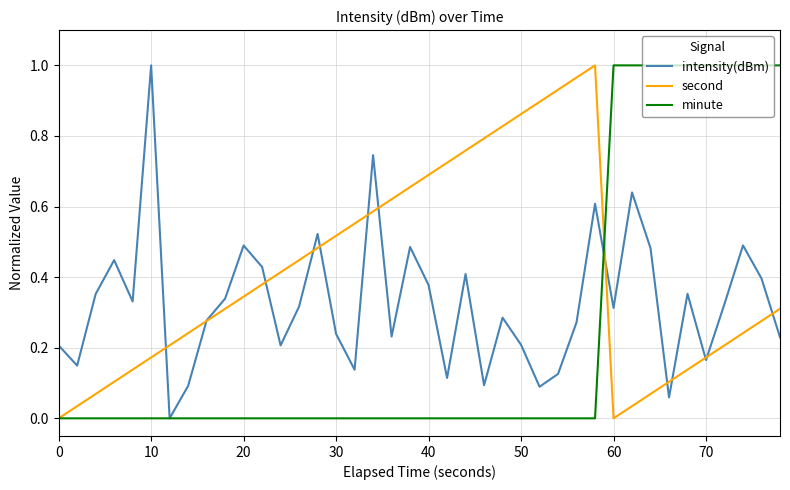

List the series in order of their overall mean, highest first.

second, intensity(dBm), minute